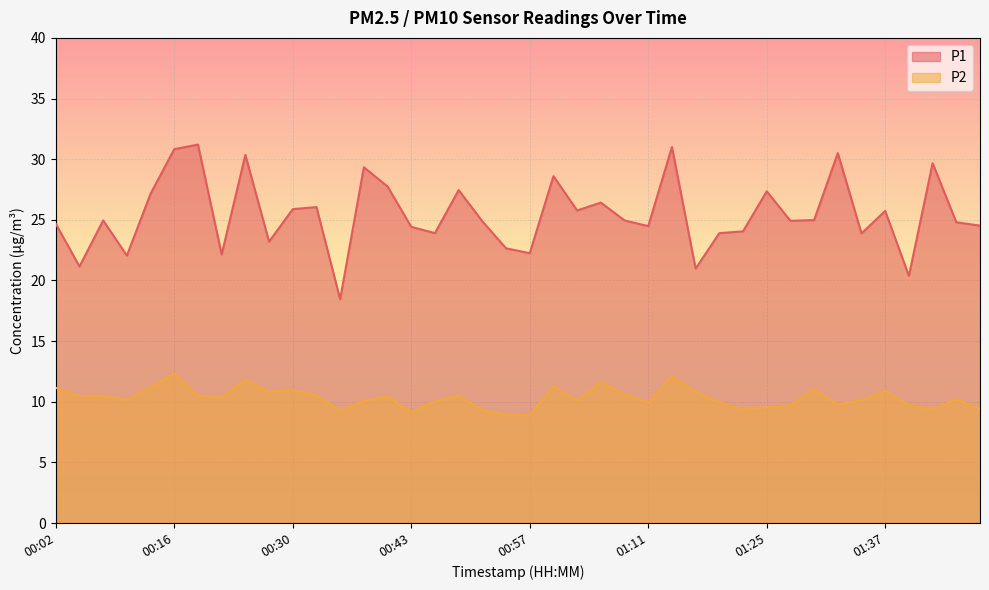

Rank the categories by P1 value from highest to lowest.

00:19, 01:14, 00:16, 01:32, 00:25, 01:42, 00:39, 01:00, 00:41, 00:49, 01:25, 00:13, 01:06, 00:33, 00:30, 01:03, 01:37, 01:30, 00:08, 01:09, 01:27, 00:51, 01:48, 00:02, 01:50, 01:11, 00:43, 01:22, 00:46, 01:20, 01:35, 00:27, 00:54, 00:57, 00:22, 00:11, 00:05, 01:17, 01:40, 00:36